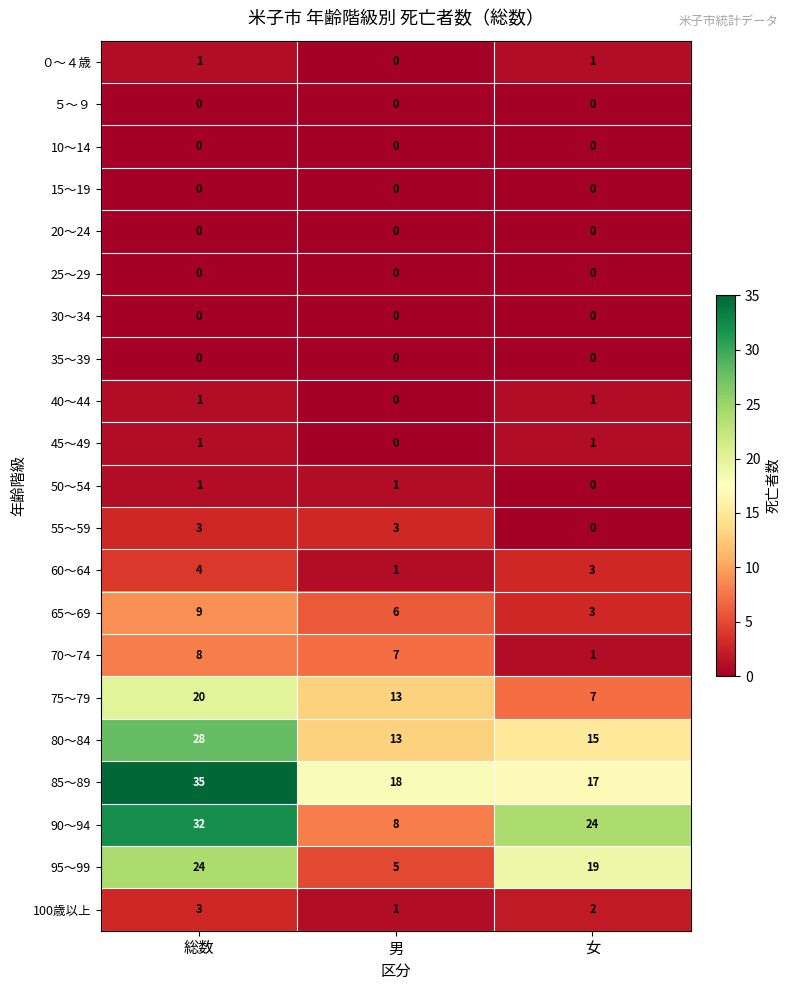

What is the difference between the highest and lowest values at 総数?

35